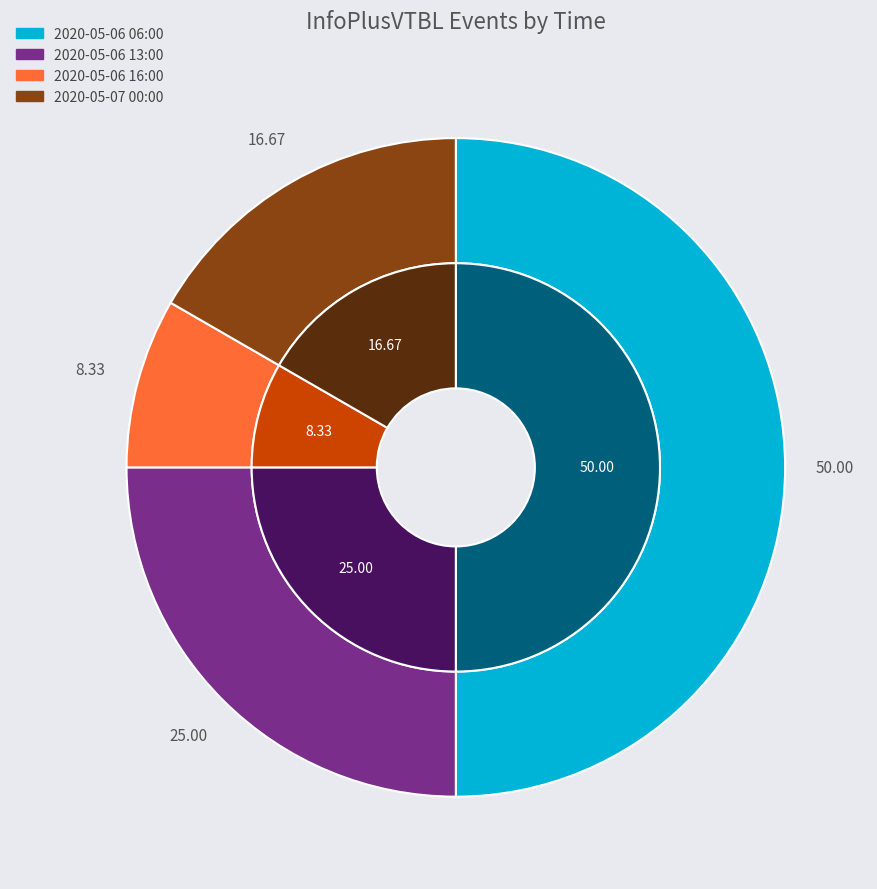

What percentage is the 2020-05-06 13:00 slice, to the nearest percent?

25%